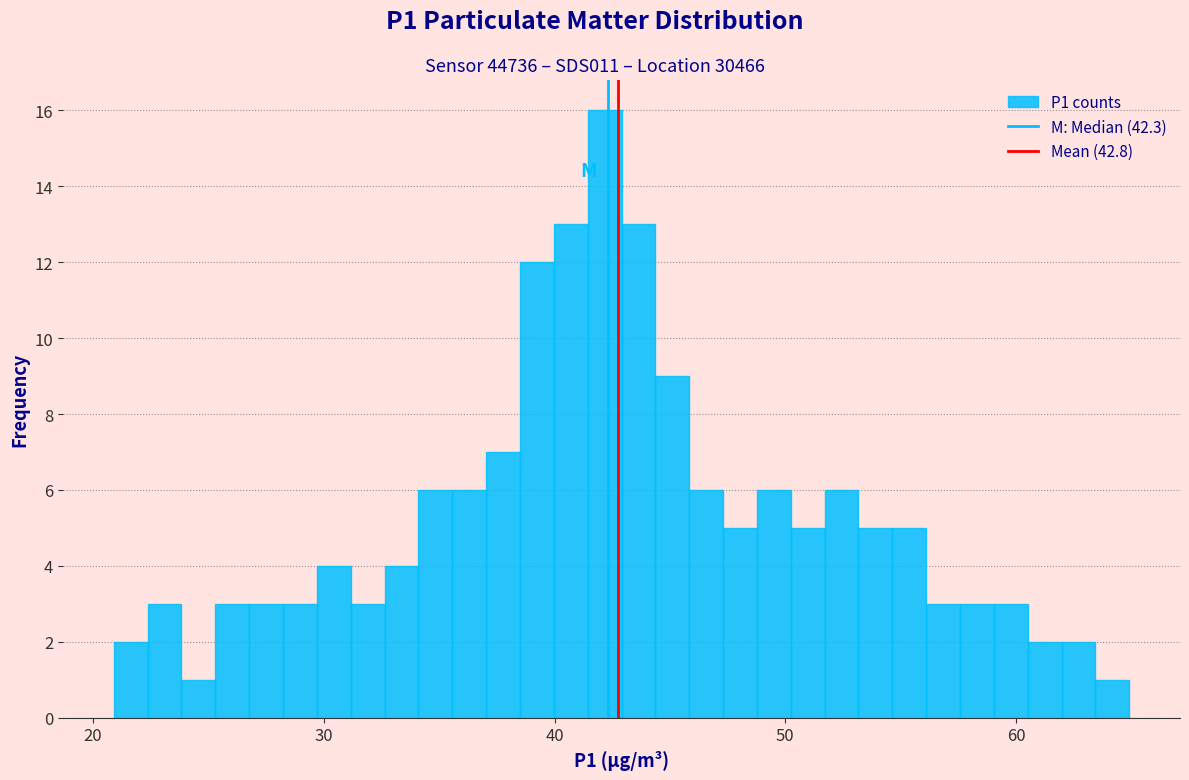

Read against the x-axis, roughly where is the centre of the tallest bar?

42